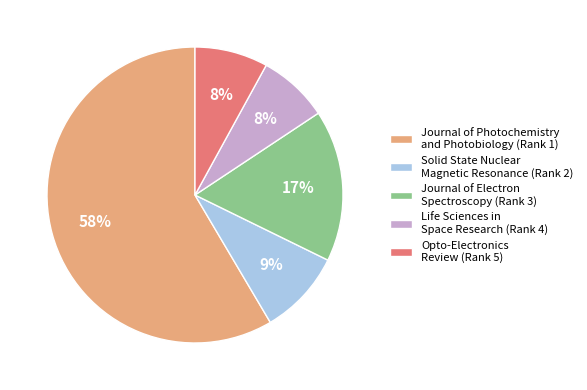

Is it true that Journal of Electron Spectroscopy (Rank 3) is 17% of the pie?

True